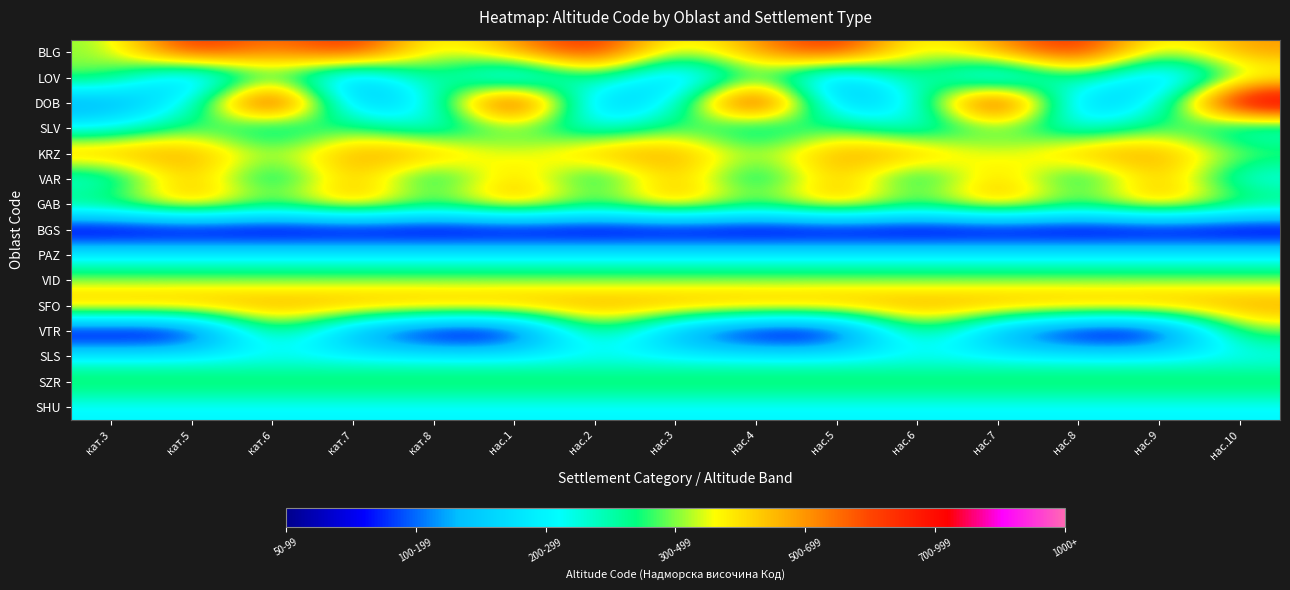

Reading left to right, list all the values displayed in this chart.

BLG: кат.3=5	кат.5=7	кат.6=6	кат.7=7	кат.8=5	нас.1=6	нас.2=7	нас.3=5	нас.4=6	нас.5=7	нас.6=5	нас.7=6	нас.8=7	нас.9=5	нас.10=6
LOV: кат.3=5	кат.5=3	кат.6=5	кат.7=3	кат.8=5	нас.1=3	нас.2=5	нас.3=3	нас.4=5	нас.5=3	нас.6=5	нас.7=3	нас.8=5	нас.9=3	нас.10=5
DOB: кат.3=3	кат.5=4	кат.6=8	кат.7=3	кат.8=4	нас.1=8	нас.2=3	нас.3=4	нас.4=8	нас.5=3	нас.6=4	нас.7=8	нас.8=3	нас.9=4	нас.10=8
SLV: кат.3=4	кат.5=5	кат.6=4	кат.7=5	кат.8=4	нас.1=5	нас.2=4	нас.3=5	нас.4=4	нас.5=5	нас.6=4	нас.7=5	нас.8=4	нас.9=5	нас.10=4
KRZ: кат.3=6	кат.5=6	кат.6=5	кат.7=6	кат.8=6	нас.1=5	нас.2=6	нас.3=6	нас.4=5	нас.5=6	нас.6=6	нас.7=5	нас.8=6	нас.9=6	нас.10=5
VAR: кат.3=4	кат.5=6	кат.6=4	кат.7=6	кат.8=4	нас.1=6	нас.2=4	нас.3=6	нас.4=4	нас.5=6	нас.6=4	нас.7=6	нас.8=4	нас.9=6	нас.10=4
GAB: кат.3=5	кат.5=6	кат.6=5	кат.7=6	кат.8=5	нас.1=6	нас.2=5	нас.3=6	нас.4=5	нас.5=6	нас.6=5	нас.7=6	нас.8=5	нас.9=6	нас.10=5
BGS: кат.3=2	кат.5=2	кат.6=2	кат.7=2	кат.8=2	нас.1=2	нас.2=2	нас.3=2	нас.4=2	нас.5=2	нас.6=2	нас.7=2	нас.8=2	нас.9=2	нас.10=2
PAZ: кат.3=4	кат.5=4	кат.6=4	кат.7=4	кат.8=4	нас.1=4	нас.2=4	нас.3=4	нас.4=4	нас.5=4	нас.6=4	нас.7=4	нас.8=4	нас.9=4	нас.10=4
VID: кат.3=5	кат.5=5	кат.6=5	кат.7=5	кат.8=5	нас.1=5	нас.2=5	нас.3=5	нас.4=5	нас.5=5	нас.6=5	нас.7=5	нас.8=5	нас.9=5	нас.10=5
SFO: кат.3=6	кат.5=6	кат.6=6	кат.7=6	кат.8=6	нас.1=6	нас.2=6	нас.3=6	нас.4=6	нас.5=6	нас.6=6	нас.7=6	нас.8=6	нас.9=6	нас.10=6
VTR: кат.3=2	кат.5=2	кат.6=5	кат.7=3	кат.8=2	нас.1=2	нас.2=5	нас.3=3	нас.4=2	нас.5=2	нас.6=5	нас.7=3	нас.8=2	нас.9=2	нас.10=5
SLS: кат.3=4	кат.5=4	кат.6=4	кат.7=4	кат.8=4	нас.1=4	нас.2=4	нас.3=4	нас.4=4	нас.5=4	нас.6=4	нас.7=4	нас.8=4	нас.9=4	нас.10=4
SZR: кат.3=5	кат.5=5	кат.6=5	кат.7=5	кат.8=5	нас.1=5	нас.2=5	нас.3=5	нас.4=5	нас.5=5	нас.6=5	нас.7=5	нас.8=5	нас.9=5	нас.10=5
SHU: кат.3=4	кат.5=4	кат.6=4	кат.7=4	кат.8=4	нас.1=4	нас.2=4	нас.3=4	нас.4=4	нас.5=4	нас.6=4	нас.7=4	нас.8=4	нас.9=4	нас.10=4